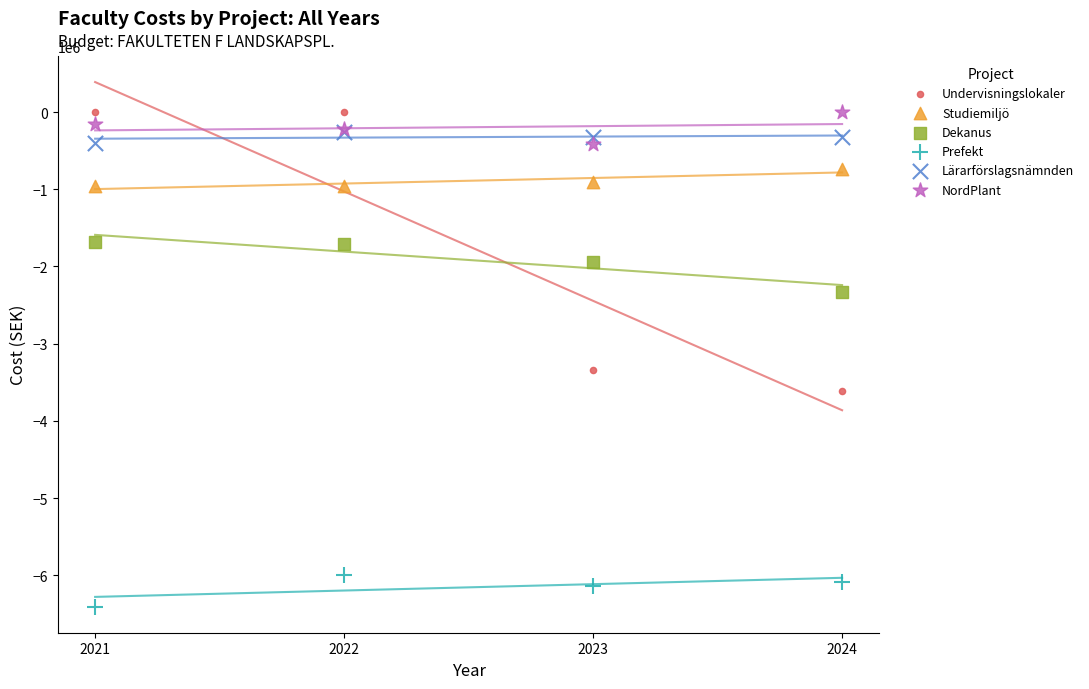

Which series reaches the minimum Y coordinate?

Prefekt